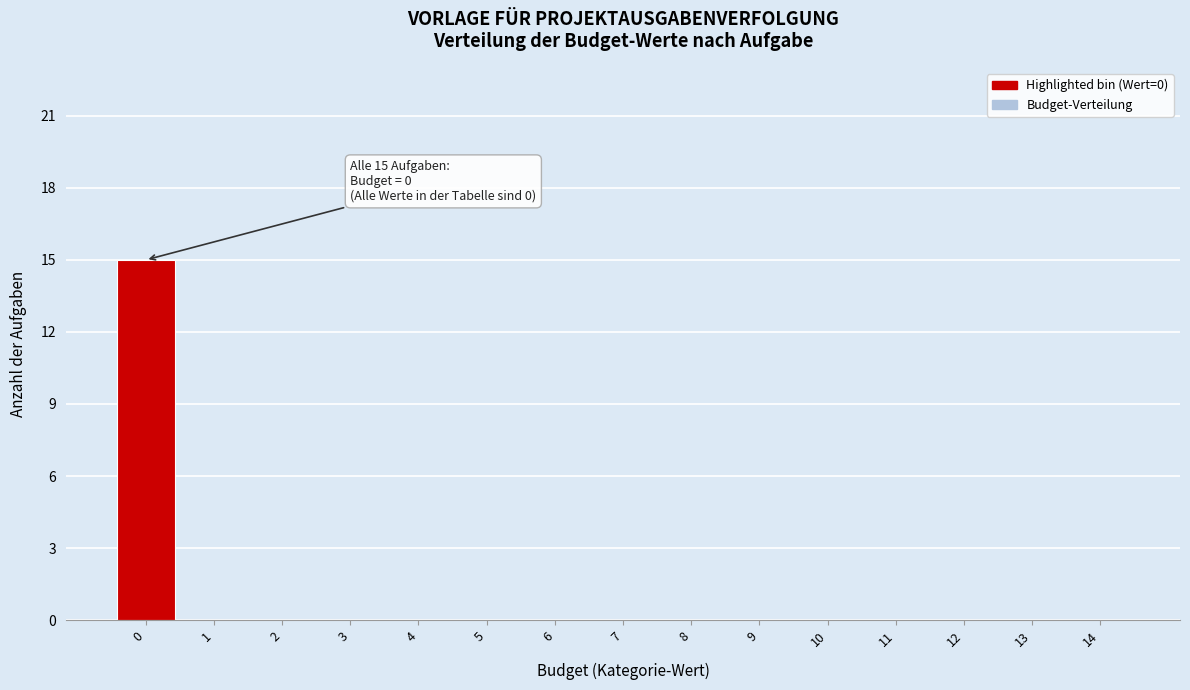

Reading right to left, transcribe all the data shown in this chart.

14=0	13=0	12=0	11=0	10=0	9=0	8=0	7=0	6=0	5=0	4=0	3=0	2=0	1=0	0=15